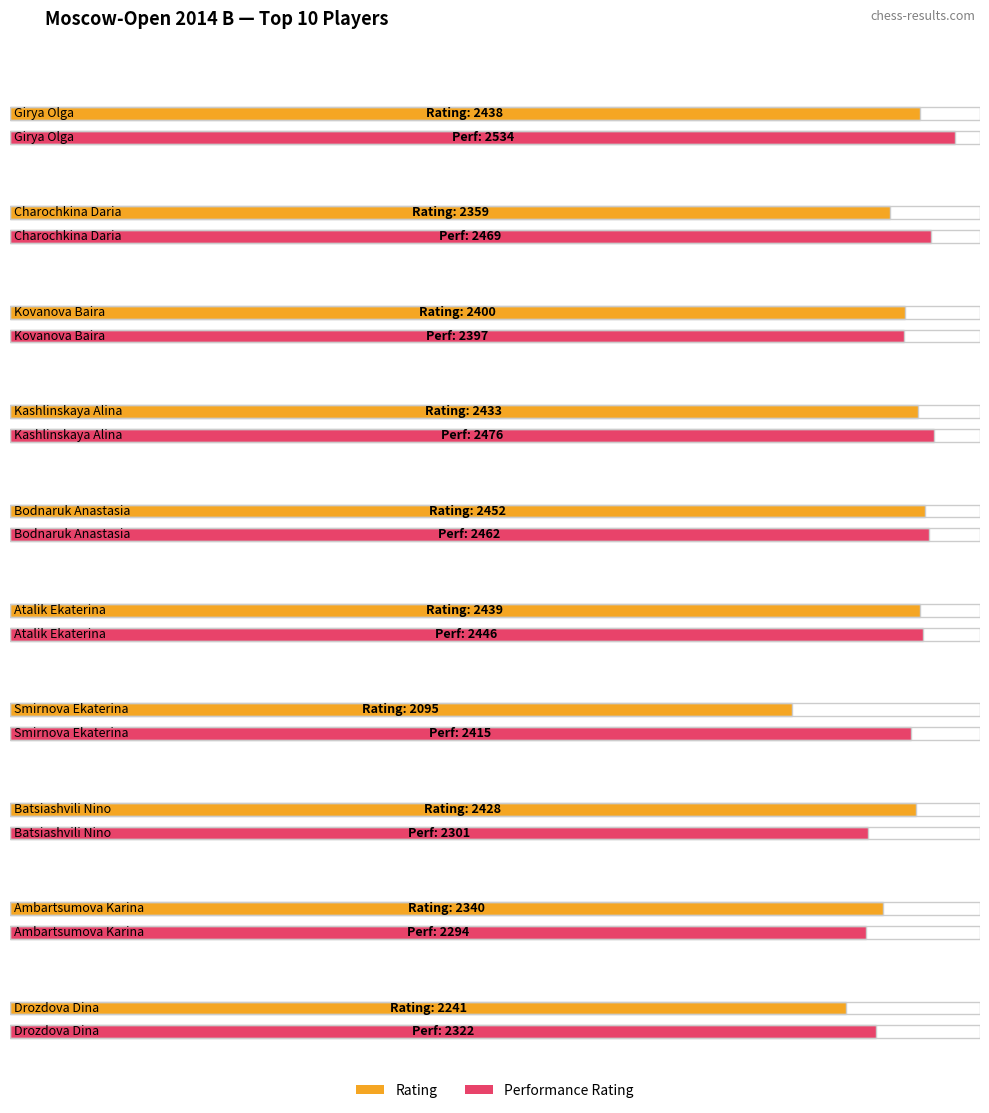

What is the difference between the maximum and minimum values in the Rating series?

357